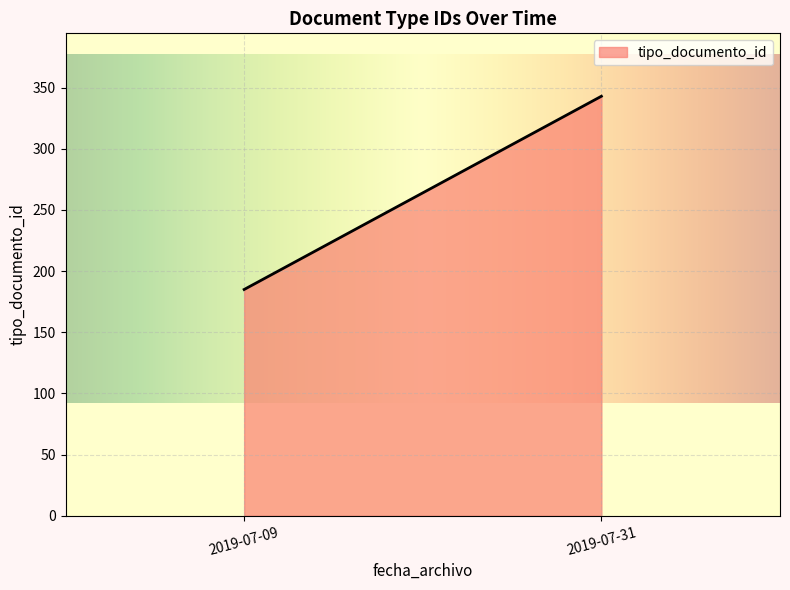

List the labels in order of value, smallest first.

2019-07-09, 2019-07-31